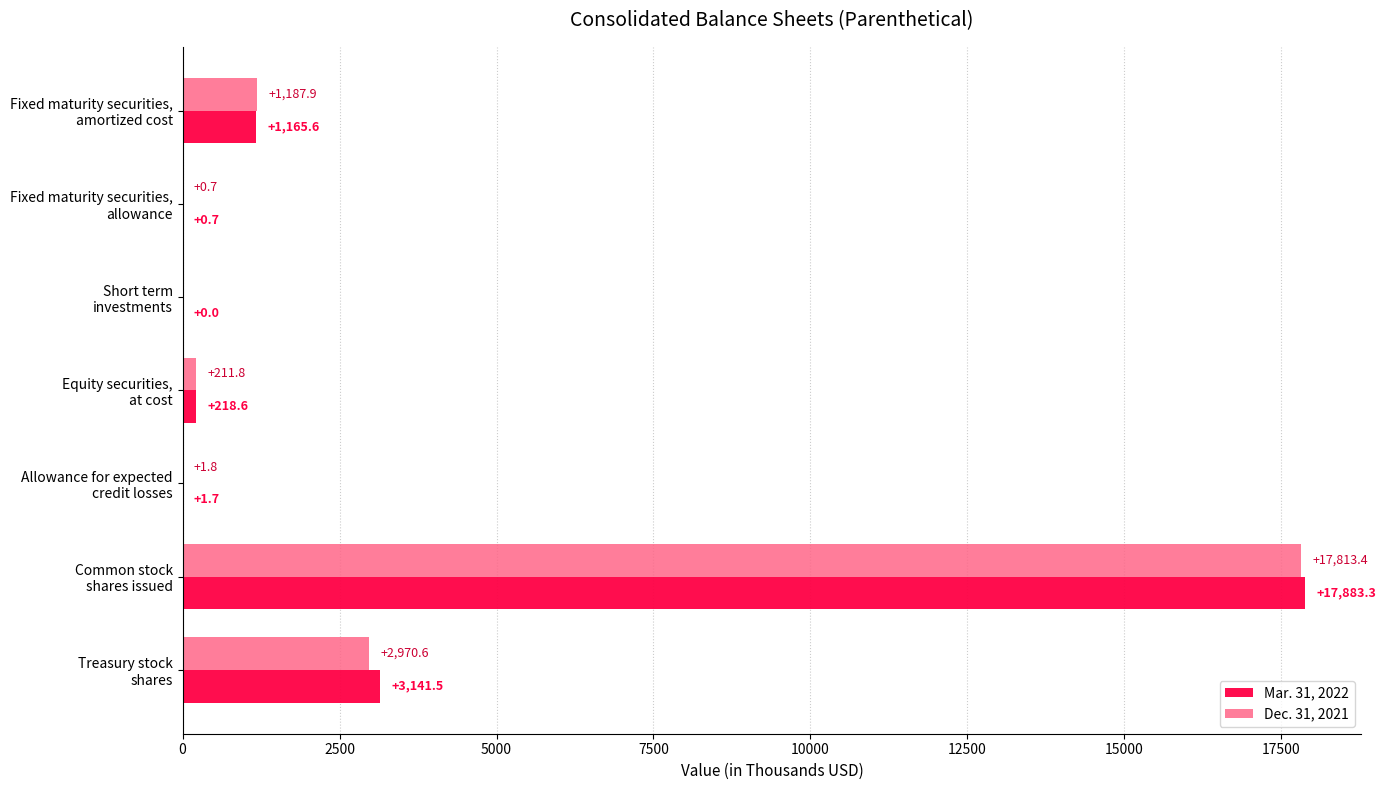

Which series has the largest range (max minus min)?

Mar. 31, 2022